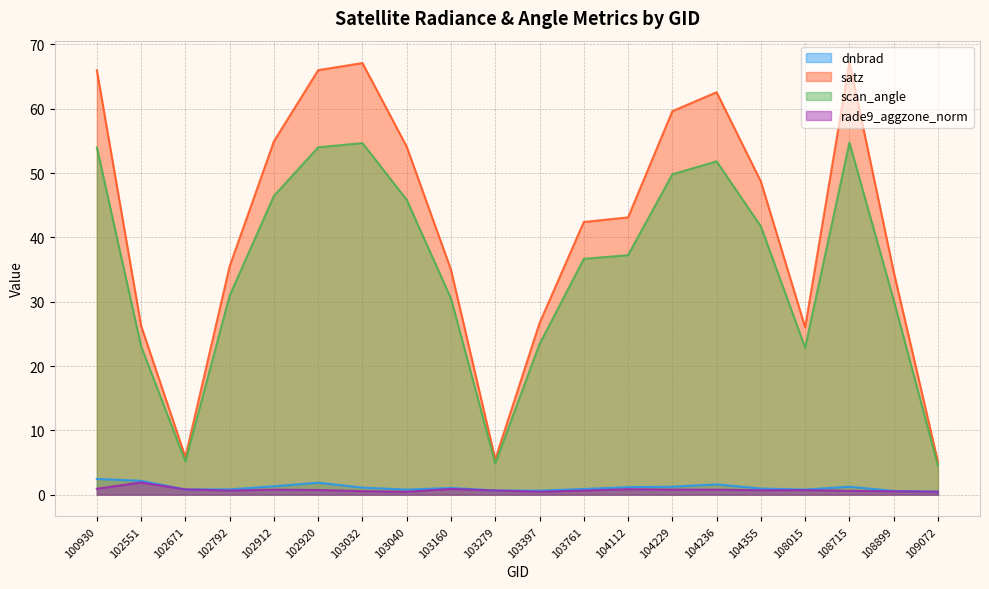

The value of rade9_aggzone_norm at 100930 is 1.2. True or false?

False